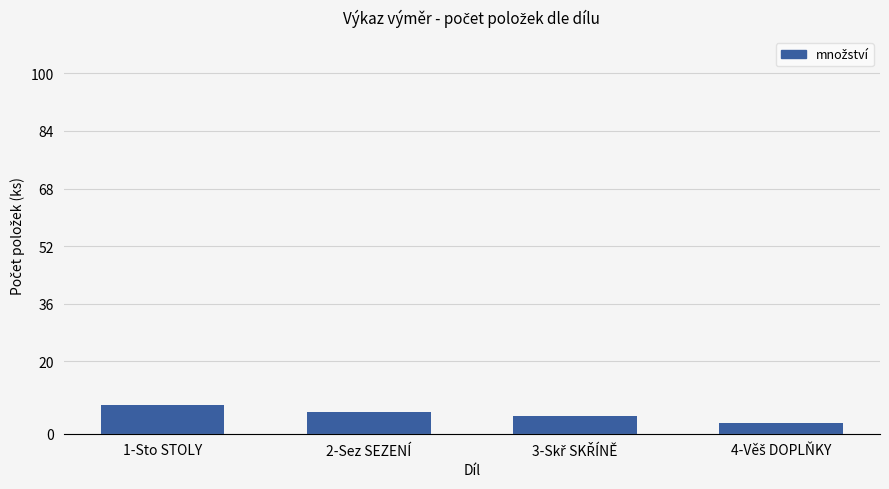

Is it true that the value at 2-Sez SEZENÍ is 6?

True